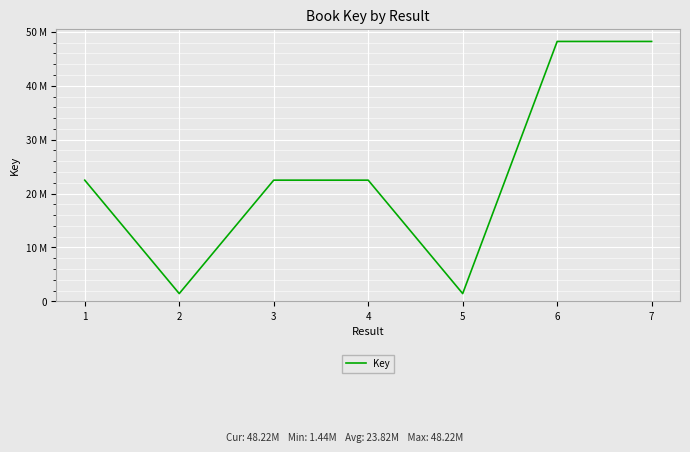

The chart shows a value of 22483047 at 3. True or false?

True